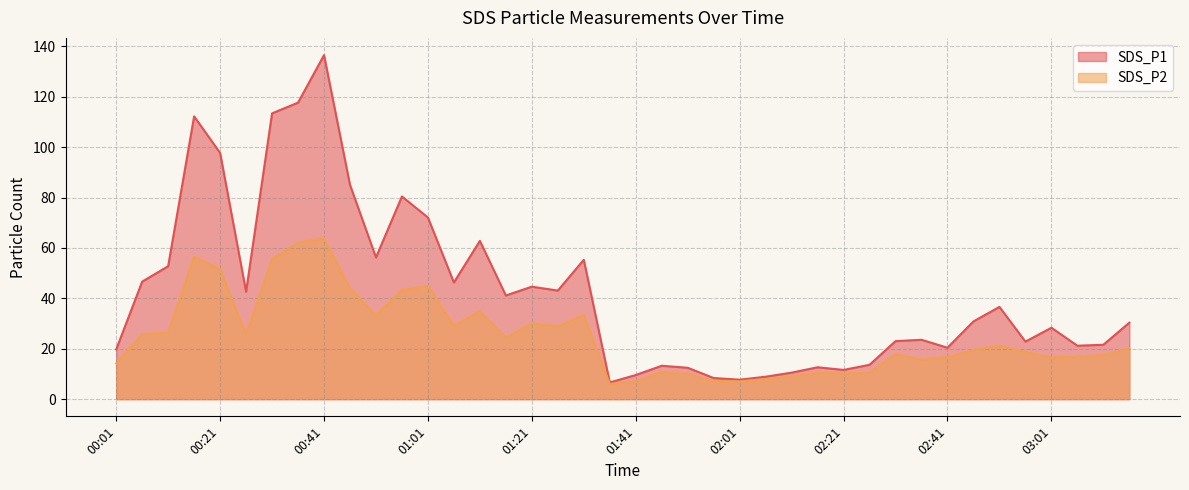

Reading left to right, list all the values displayed in this chart.

SDS_P1: 00:01=19.7	00:06=46.6	00:11=52.8	00:16=112.2	00:21=97.7	00:26=42.6	00:31=113.4	00:36=117.7	00:41=136.5	00:46=85.0	00:51=56.2	00:56=80.4	01:01=72.1	01:06=46.3	01:11=62.8	01:16=41.1	01:21=44.6	01:26=43.1	01:31=55.3	01:36=6.6	01:41=9.6	01:46=13.2	01:51=12.4	01:56=8.4	02:01=7.7	02:06=8.9	02:11=10.5	02:16=12.7	02:21=11.6	02:26=13.6	02:31=23.0	02:36=23.6	02:41=20.4	02:46=30.9	02:51=36.6	02:56=22.8	03:01=28.3	03:06=21.2	03:11=21.6	03:16=30.4
SDS_P2: 00:01=14.2	00:06=25.8	00:11=26.4	00:16=56.5	00:21=51.5	00:26=25.6	00:31=55.5	00:36=62.1	00:41=63.9	00:46=43.9	00:51=33.1	00:56=43.2	01:01=45.0	01:06=29.1	01:11=34.9	01:16=24.4	01:21=30.1	01:26=28.9	01:31=33.4	01:36=6.0	01:41=7.0	01:46=10.8	01:51=9.9	01:56=7.2	02:01=7.0	02:06=8.0	02:11=8.9	02:16=10.5	02:21=10.2	02:26=10.5	02:31=17.9	02:36=15.6	02:41=16.7	02:46=19.4	02:51=21.3	02:56=18.7	03:01=16.5	03:06=16.9	03:11=17.4	03:16=20.1